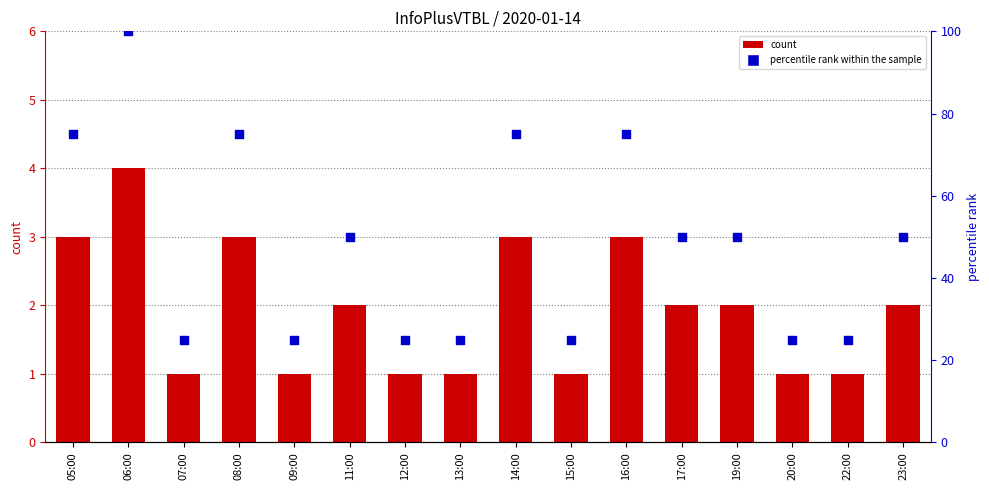

At which category is the sum across all series the highest?

06:00